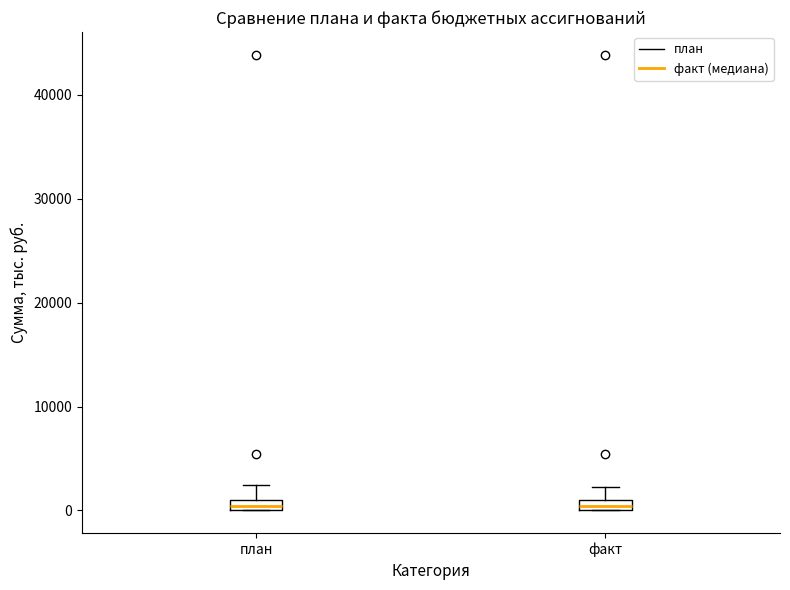

Where does the upper whisker of the box for план end on the y-axis? The values are not printed on the chart, so give them approximately, as read against the axis.

2000